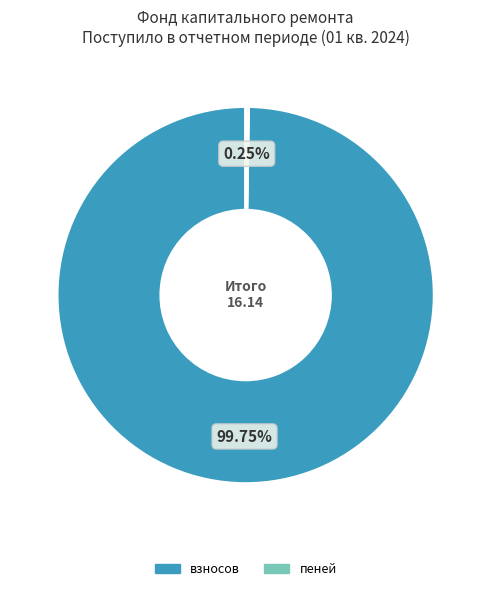

Is there a majority slice in this chart?

Yes